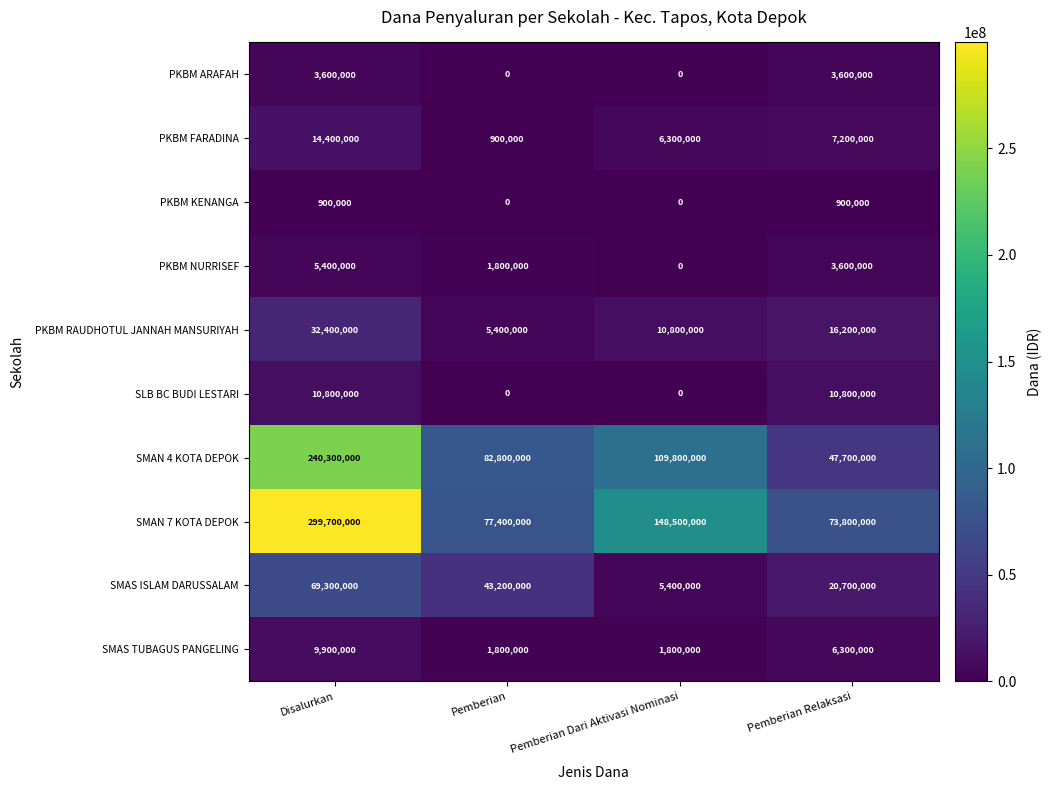

What is the total value across all series at Pemberian Relaksasi?

190800000